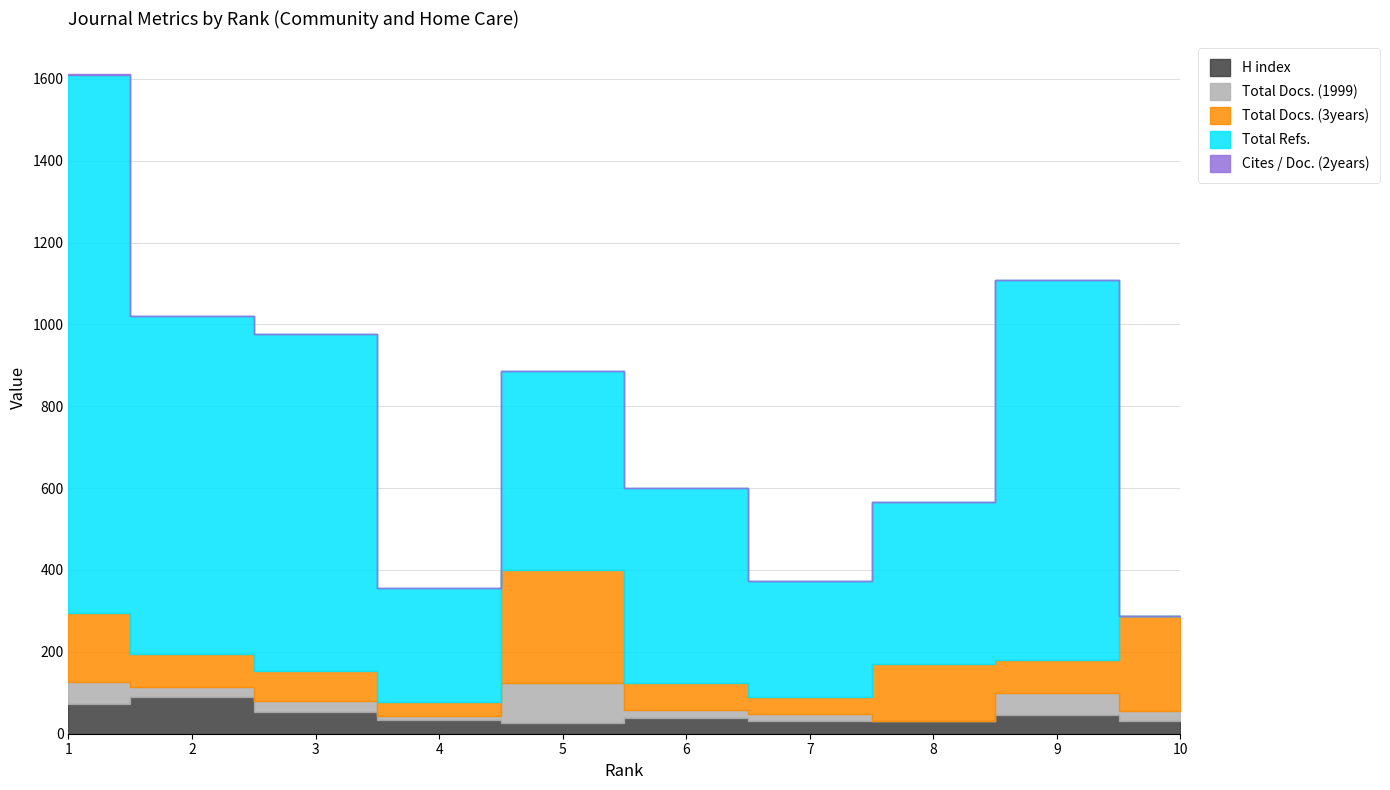

What is the difference between the maximum and minimum values in the Total Docs. (1999) series?

98